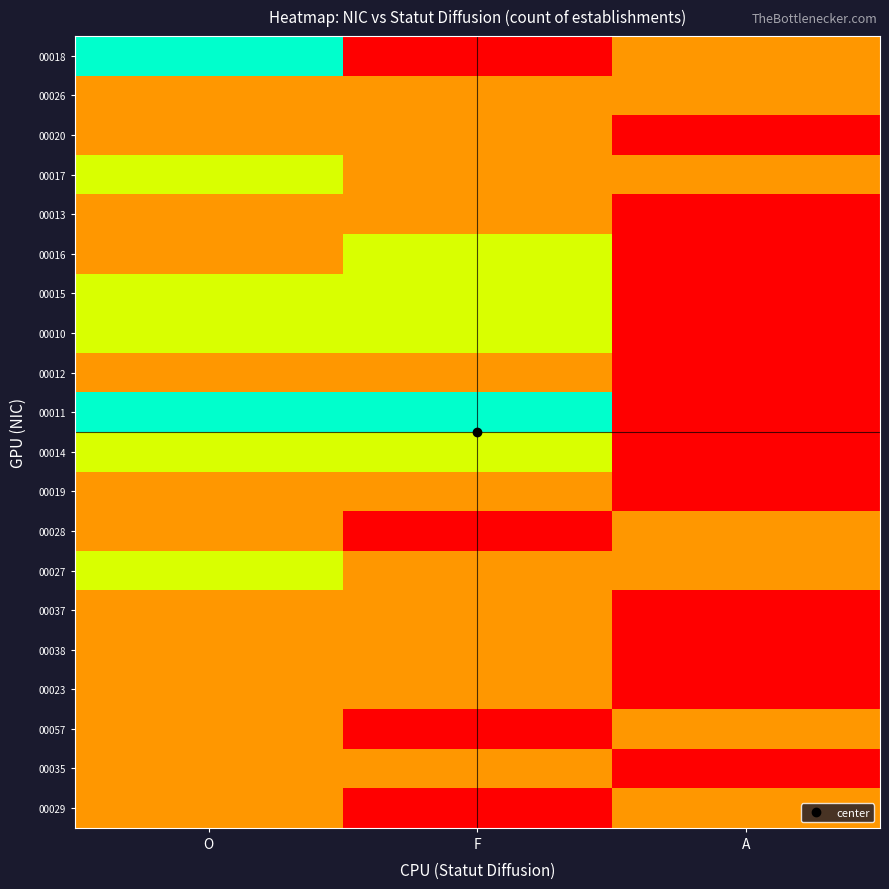

Which label corresponds to the largest value in the chart?

O